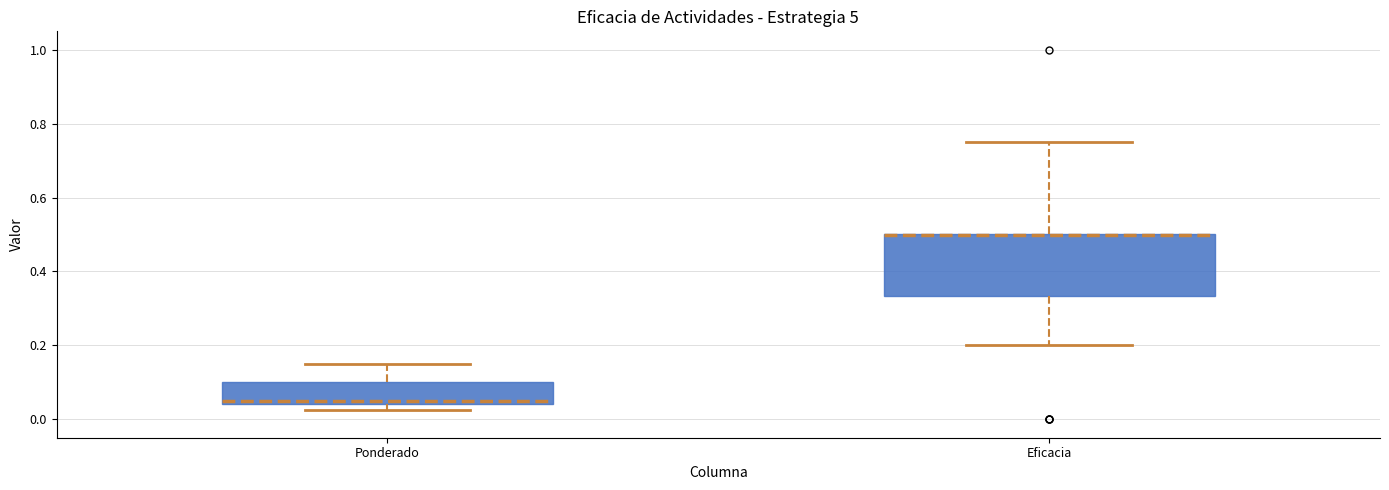

Reading left to right, transcribe this box plot: for each box, give where its median line is, the range the box spans, and where its two whiskers end, as read against the y-axis. The values are not printed on the chart, so give them approximately, as read against the axis.

Ponderado: median 0.06, box 0.04 to 0.10, whiskers 0.02 to 0.16
Eficacia: median 0.50 (drawn on the box's upper edge), box 0.34 to 0.50, whiskers 0.20 to 0.76